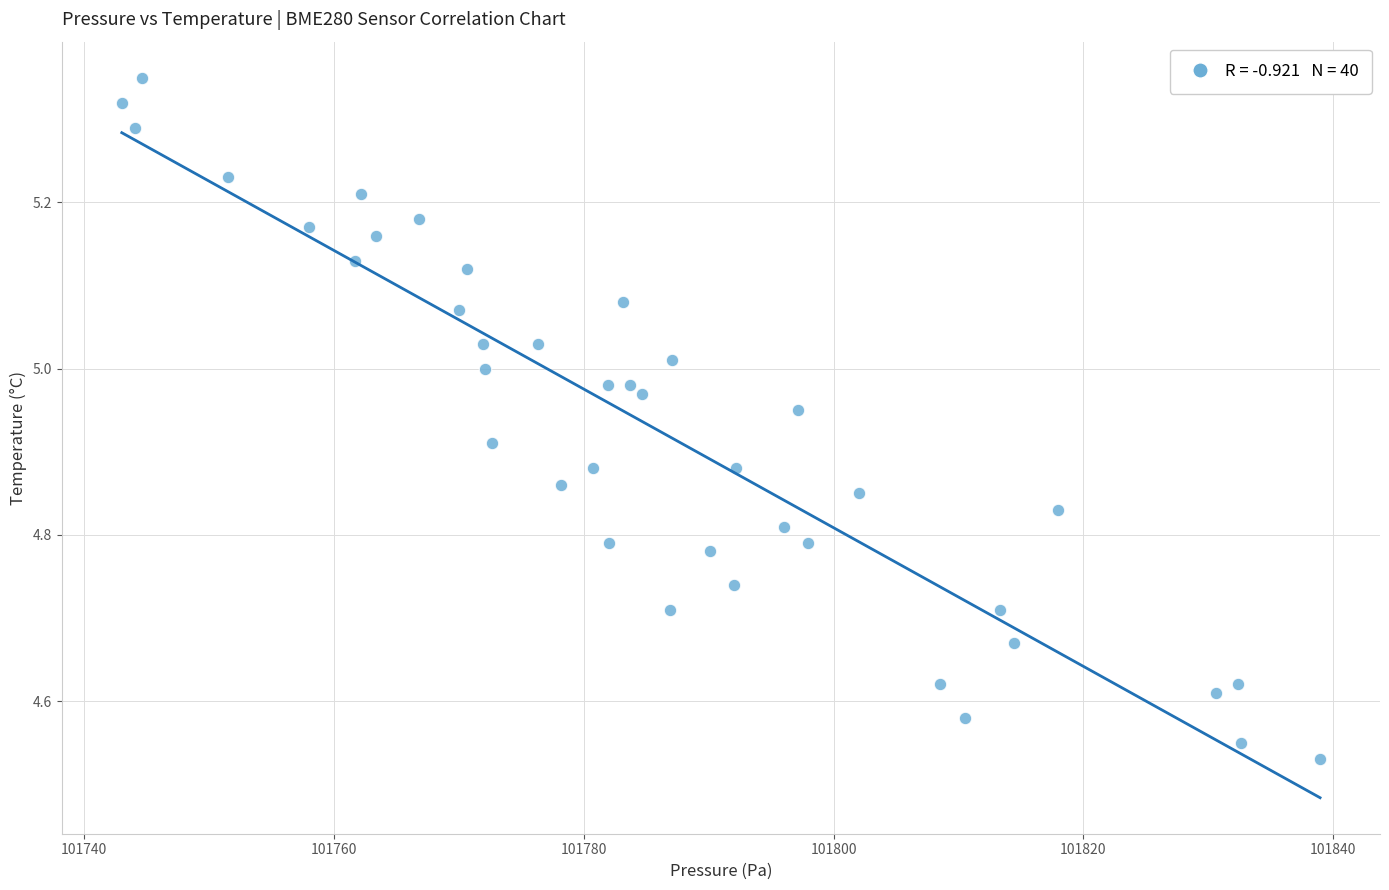

What is the range of X values (max minus min)?

95.9